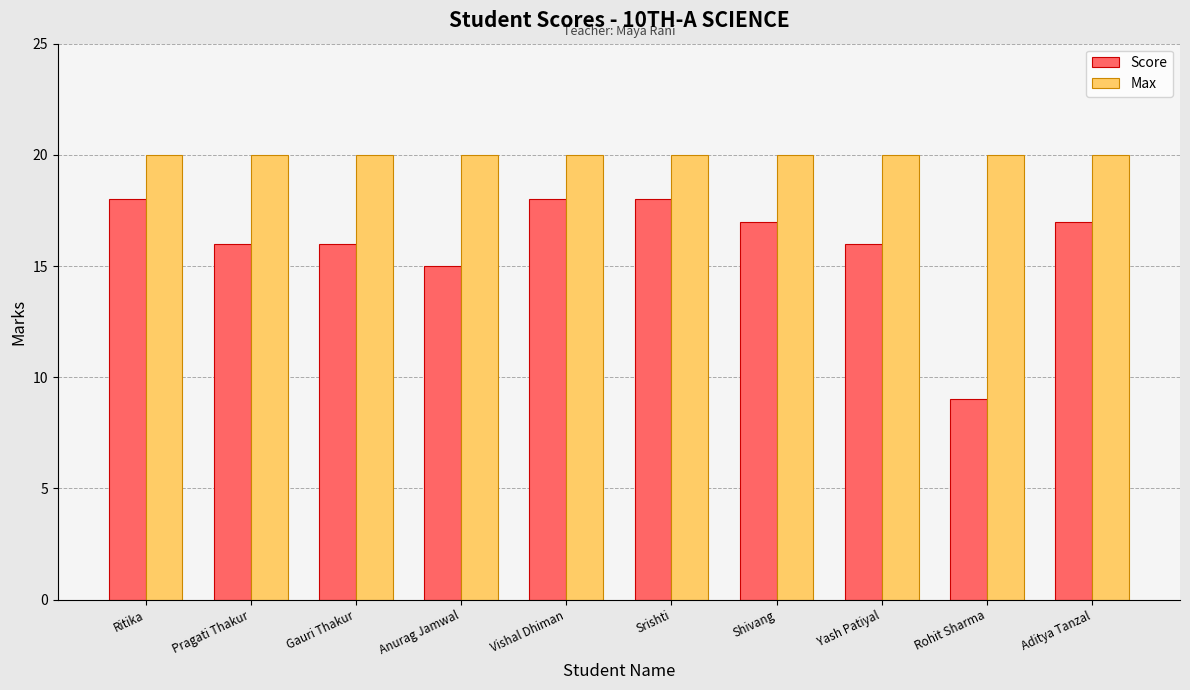

What is the highest value of the Max series?

20